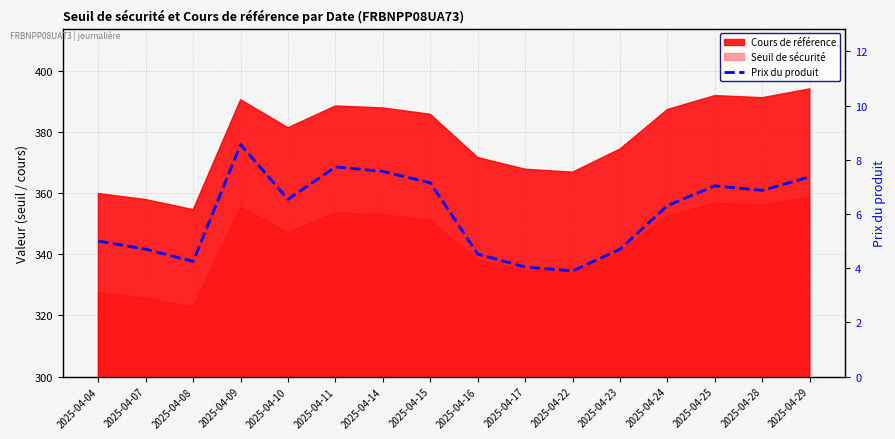

What is the value of the 16th point from the left?

7.4